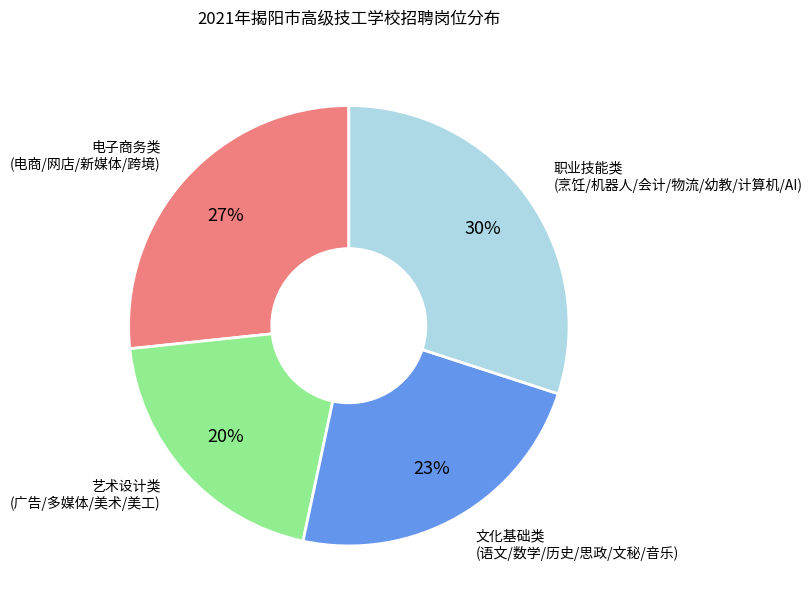

To the nearest percent, what is the difference between the largest and smallest slice percentages?

10%